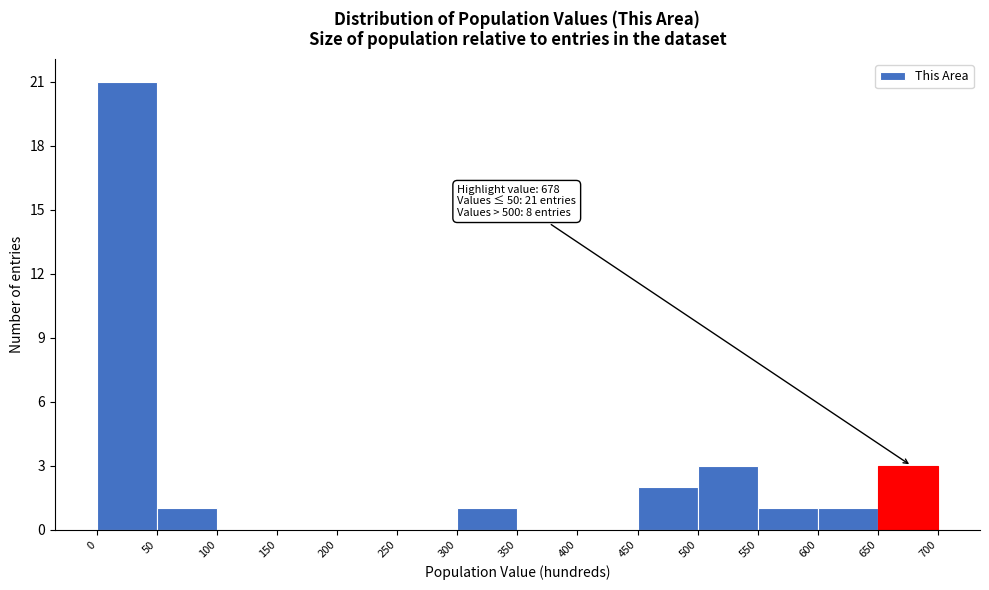

Over which range of the x-axis is the bar tallest?

0 to 50